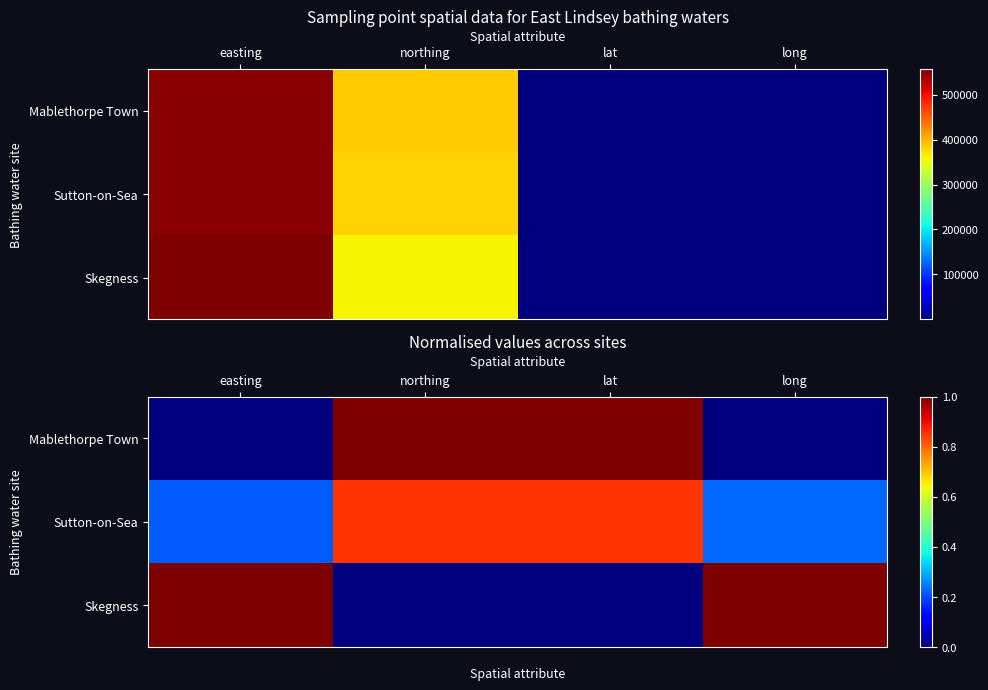

How many series are shown in this chart?

3